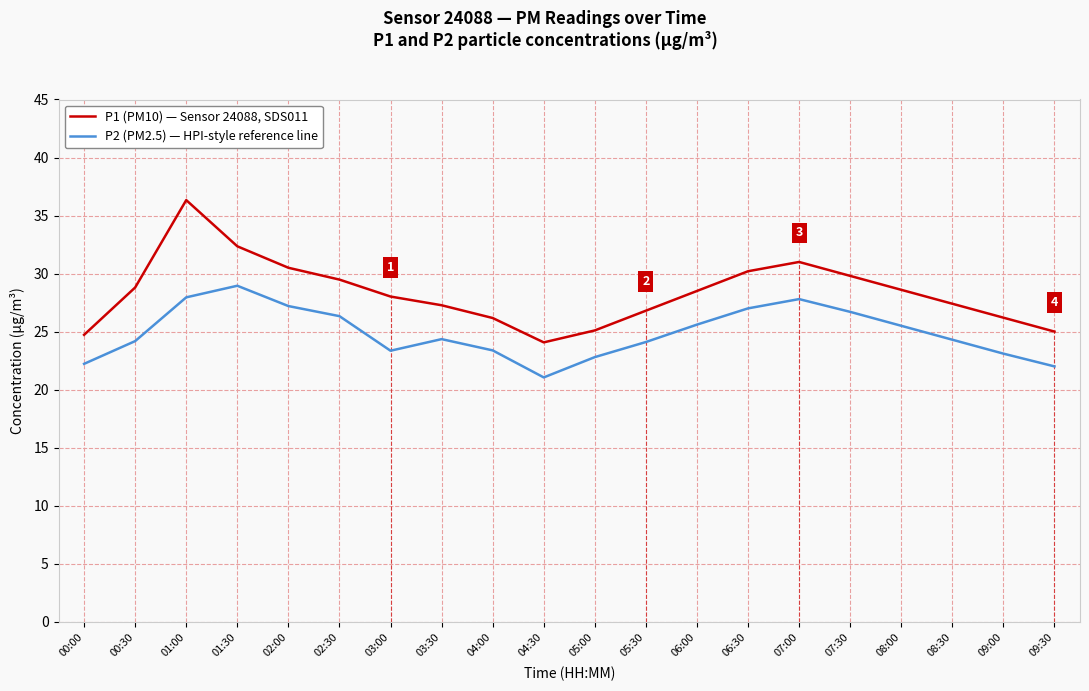

What is the average value of the P1 (PM10) — Sensor 24088, SDS011 series?

28.3